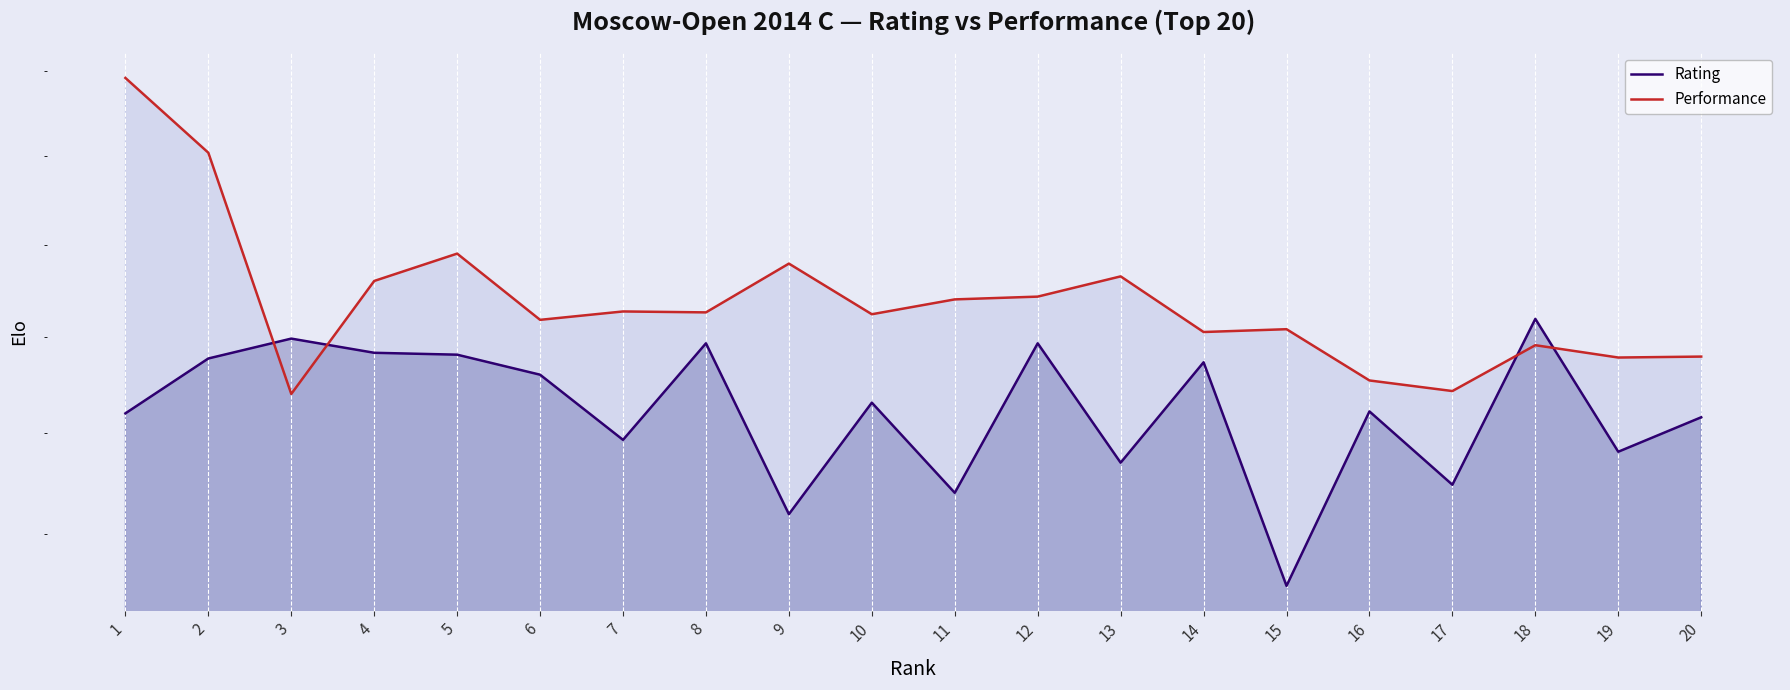

Reading right to left, extract all data points from this chart.

Rating: 2216	2181	2319	2148	2222	2050	2273	2170	2293	2140	2231	2119	2293	2193	2260	2281	2283	2298	2277	2220
Performance: 2279	2278	2291	2243	2254	2308	2305	2365	2343	2340	2324	2379	2326	2327	2318	2390	2360	2240	2504	2592